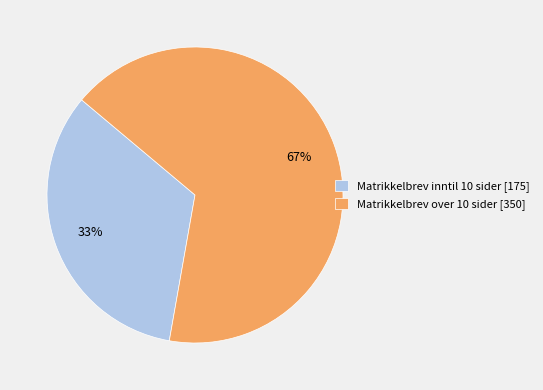

Which slice is the smallest?

Matrikkelbrev inntil 10 sider